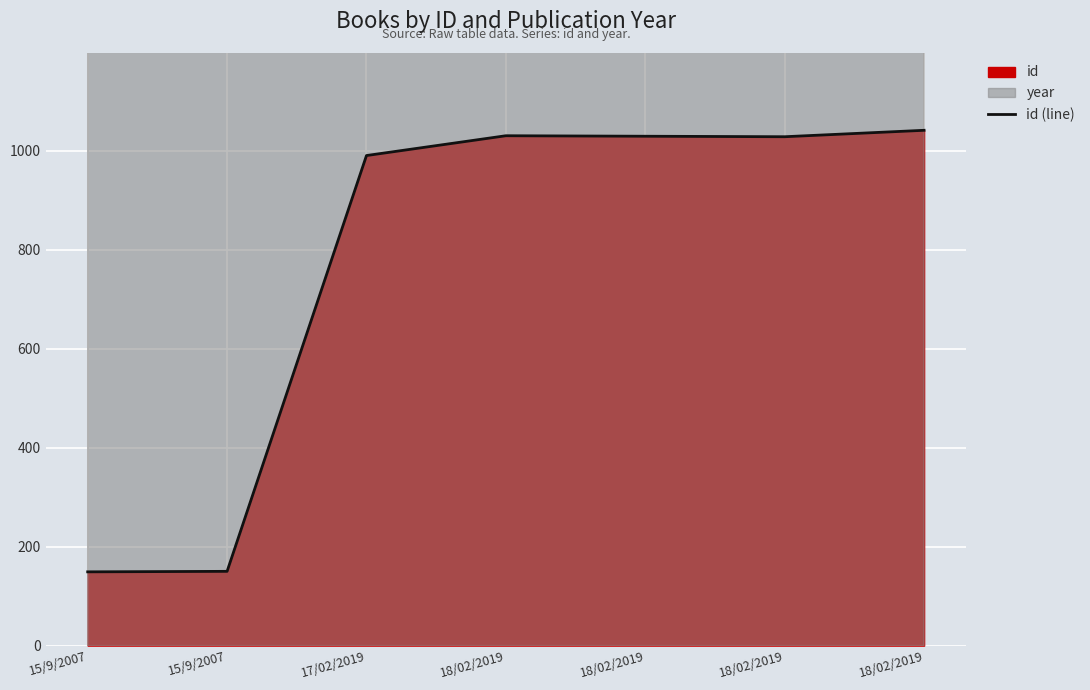

How many categories are shown in the chart?

7